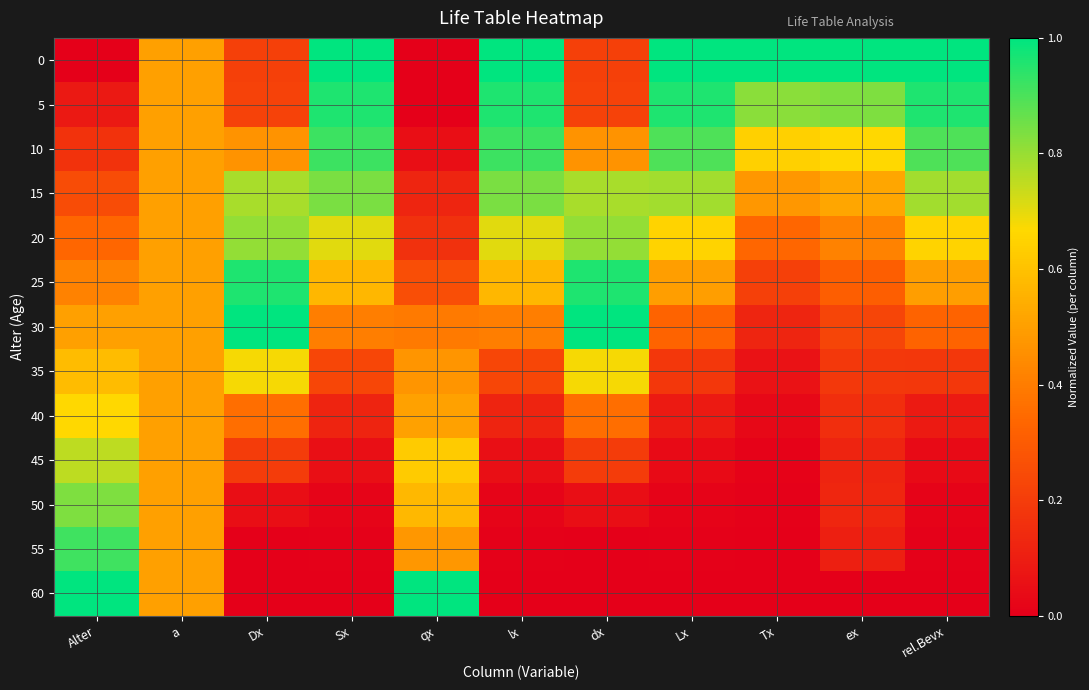

Reading right to left, what are all the values shown in this chart?

0: rel.Bevx=1.0	ex=1.0	Tx=1.0	Lx=1.0	dx=0.2	lx=1.0	qx=0.0	Sx=1.0	Dx=0.2	a=0.5	Alter=0.0
5: rel.Bevx=1.0	ex=0.8	Tx=0.8	Lx=1.0	dx=0.2	lx=1.0	qx=0.0	Sx=1.0	Dx=0.2	a=0.5	Alter=0.1
10: rel.Bevx=0.9	ex=0.7	Tx=0.6	Lx=0.9	dx=0.5	lx=0.9	qx=0.1	Sx=0.9	Dx=0.5	a=0.5	Alter=0.2
15: rel.Bevx=0.8	ex=0.5	Tx=0.5	Lx=0.8	dx=0.8	lx=0.8	qx=0.1	Sx=0.8	Dx=0.8	a=0.5	Alter=0.2
20: rel.Bevx=0.7	ex=0.4	Tx=0.3	Lx=0.7	dx=0.8	lx=0.7	qx=0.2	Sx=0.7	Dx=0.8	a=0.5	Alter=0.3
25: rel.Bevx=0.5	ex=0.3	Tx=0.2	Lx=0.5	dx=1.0	lx=0.6	qx=0.3	Sx=0.6	Dx=1.0	a=0.5	Alter=0.4
30: rel.Bevx=0.3	ex=0.2	Tx=0.1	Lx=0.3	dx=1.0	lx=0.4	qx=0.4	Sx=0.4	Dx=1.0	a=0.5	Alter=0.5
35: rel.Bevx=0.2	ex=0.2	Tx=0.1	Lx=0.2	dx=0.7	lx=0.2	qx=0.5	Sx=0.2	Dx=0.7	a=0.5	Alter=0.6
40: rel.Bevx=0.1	ex=0.2	Tx=0.0	Lx=0.1	dx=0.4	lx=0.1	qx=0.5	Sx=0.1	Dx=0.4	a=0.5	Alter=0.7
45: rel.Bevx=0.0	ex=0.1	Tx=0.0	Lx=0.0	dx=0.2	lx=0.1	qx=0.6	Sx=0.1	Dx=0.2	a=0.5	Alter=0.8
50: rel.Bevx=0.0	ex=0.1	Tx=0.0	Lx=0.0	dx=0.0	lx=0.0	qx=0.6	Sx=0.0	Dx=0.0	a=0.5	Alter=0.8
55: rel.Bevx=0.0	ex=0.1	Tx=0.0	Lx=0.0	dx=0.0	lx=0.0	qx=0.5	Sx=0.0	Dx=0.0	a=0.5	Alter=0.9
60: rel.Bevx=0.0	ex=0.0	Tx=0.0	Lx=0.0	dx=0.0	lx=0.0	qx=1.0	Sx=0.0	Dx=0.0	a=0.5	Alter=1.0